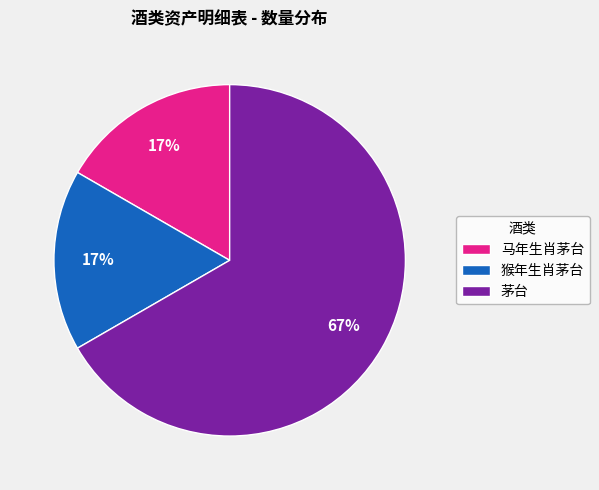

What is the largest slice in the pie chart?

茅台